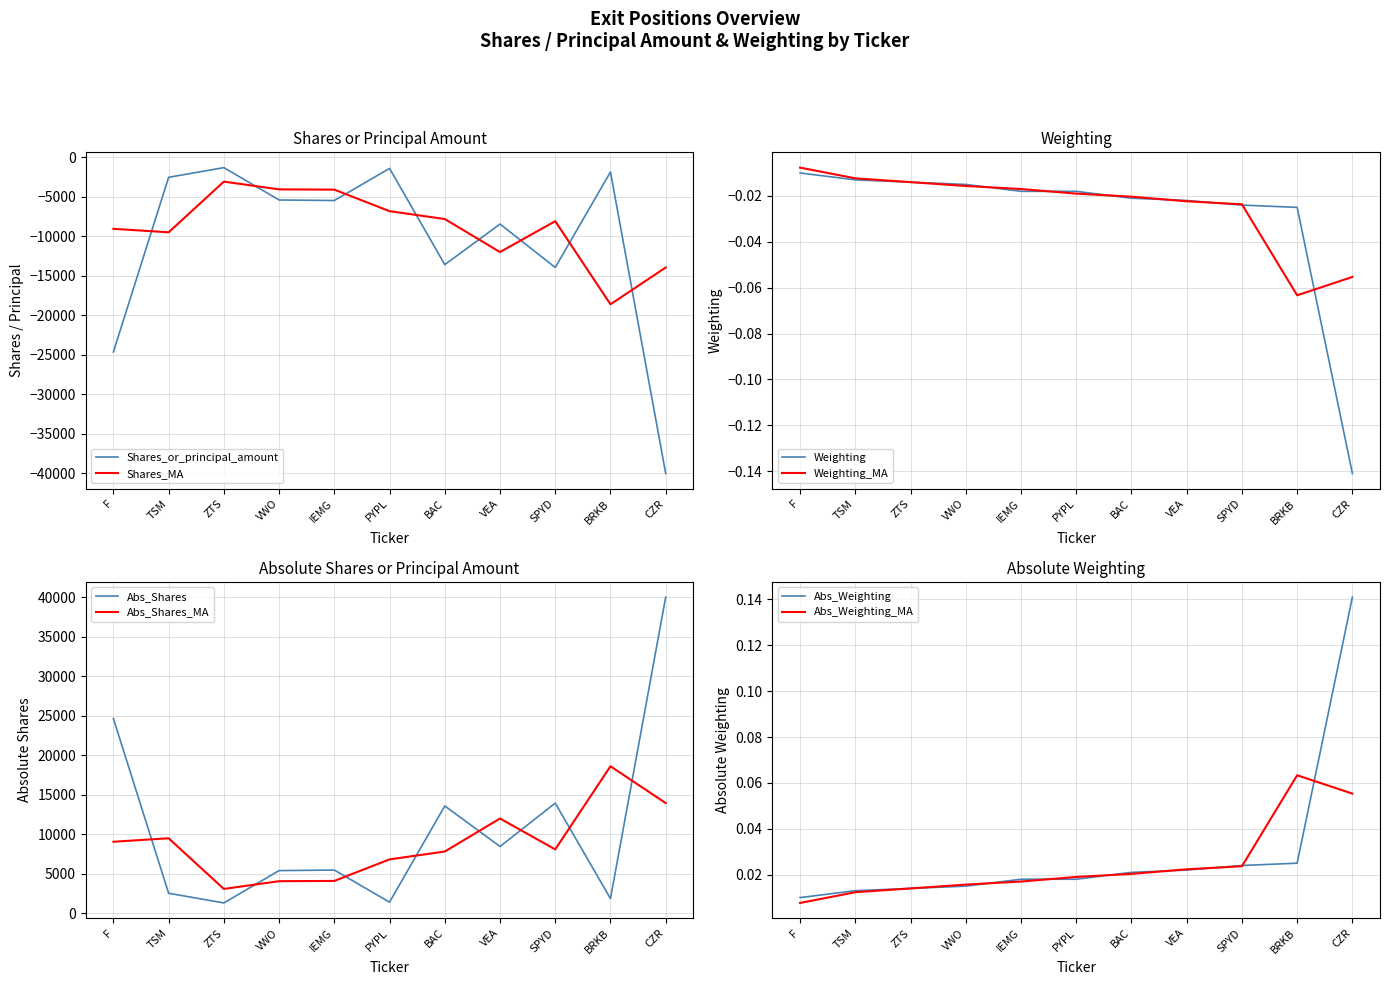

What is the spread (max minus min) of values at BRKB?

1878.0